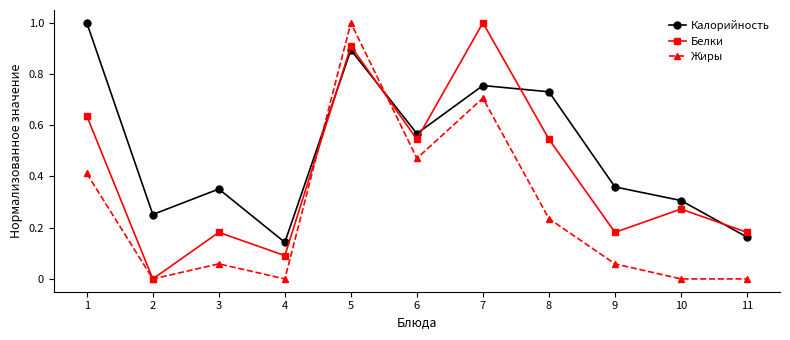

How many values in Белки are above zero?

10